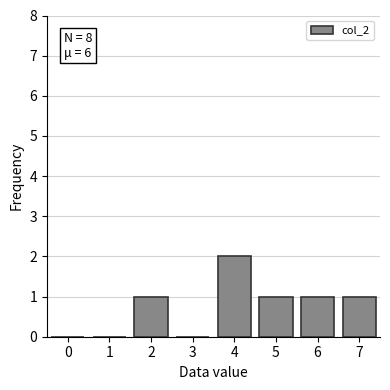

Reading right to left, what are all the values shown in this chart?

7=1	6=1	5=1	4=2	3=0	2=1	1=0	0=0